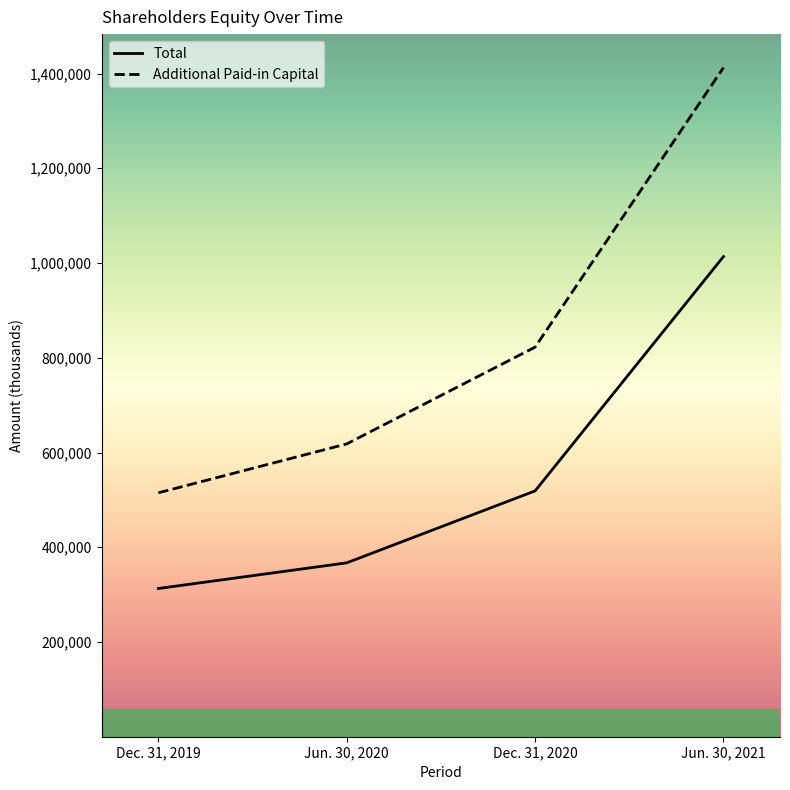

Which series changed the most between Jun. 30, 2020 and Dec. 31, 2020?

Additional Paid-in Capital